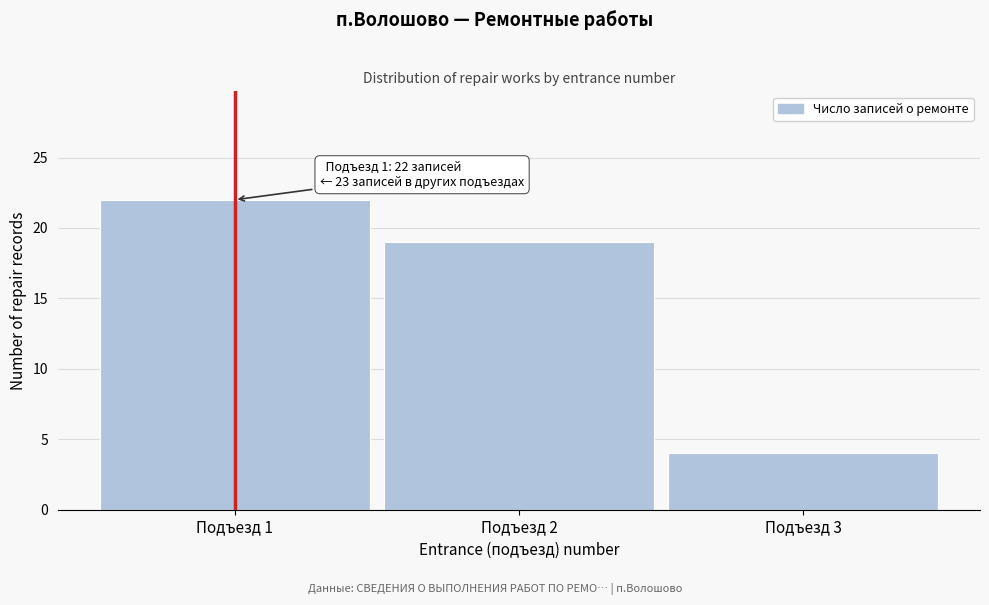

Reading left to right, list all the values displayed in this chart.

22	19	4